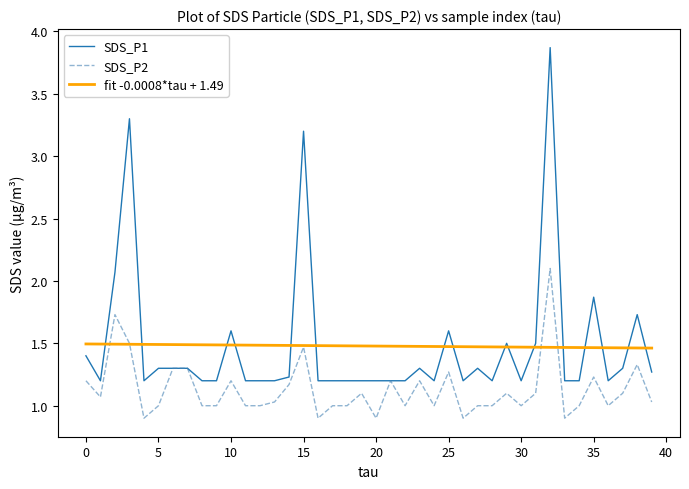

Which series has the largest range (max minus min)?

SDS_P1